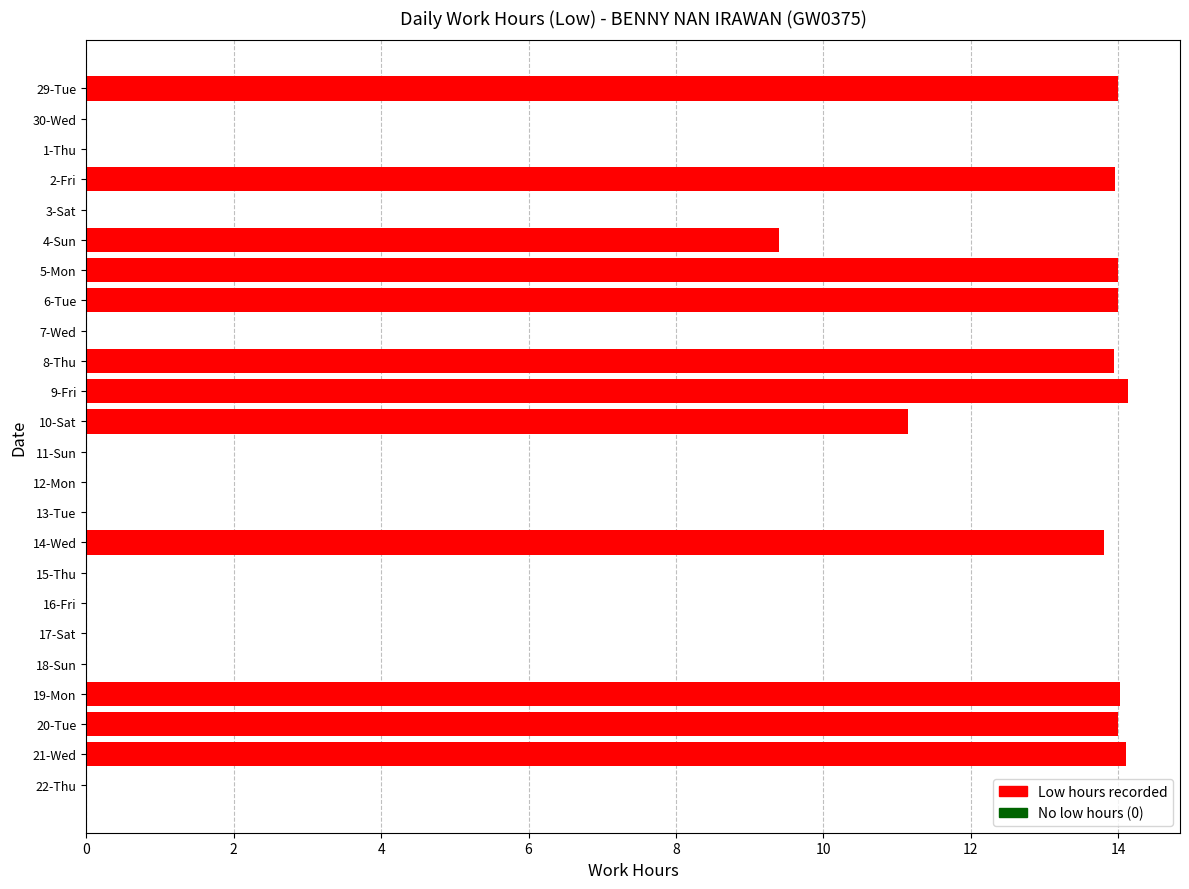

What is the average value?

6.7